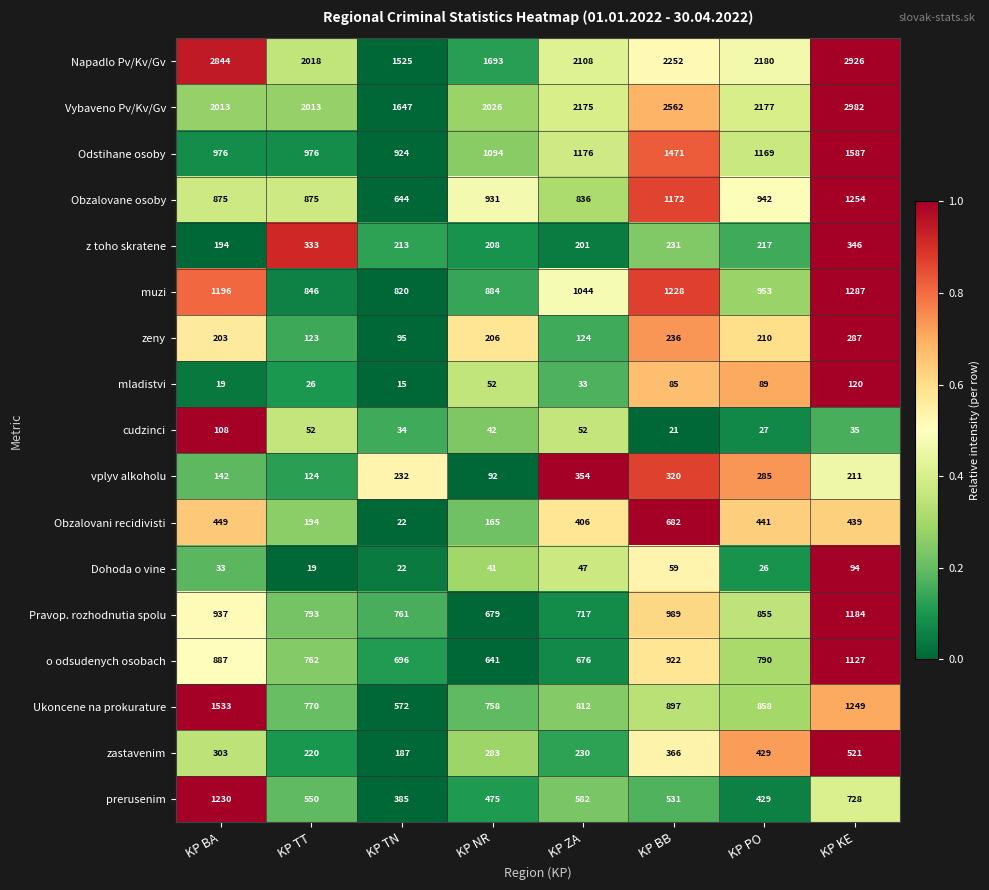

At which label is mladistvi closest to 67?

KP NR